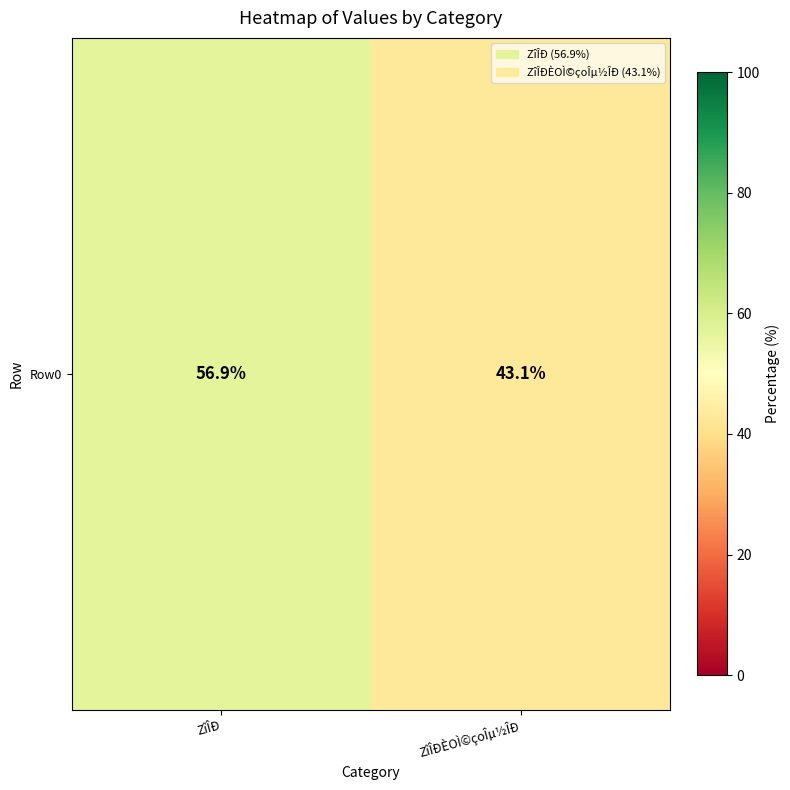

Which label corresponds to the largest value in the chart?

ZîÎÐ